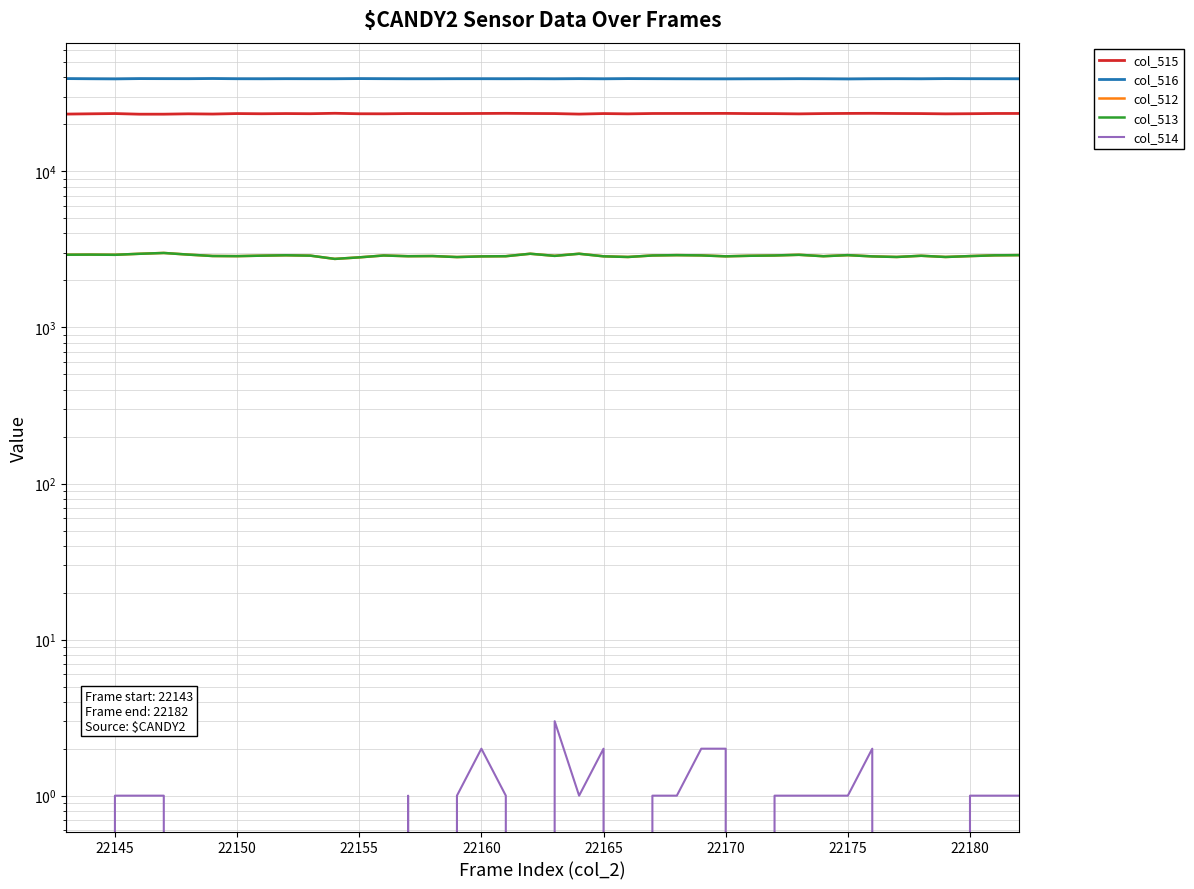

List the series in order of their peak value, lowest first.

col_514, col_513, col_512, col_515, col_516